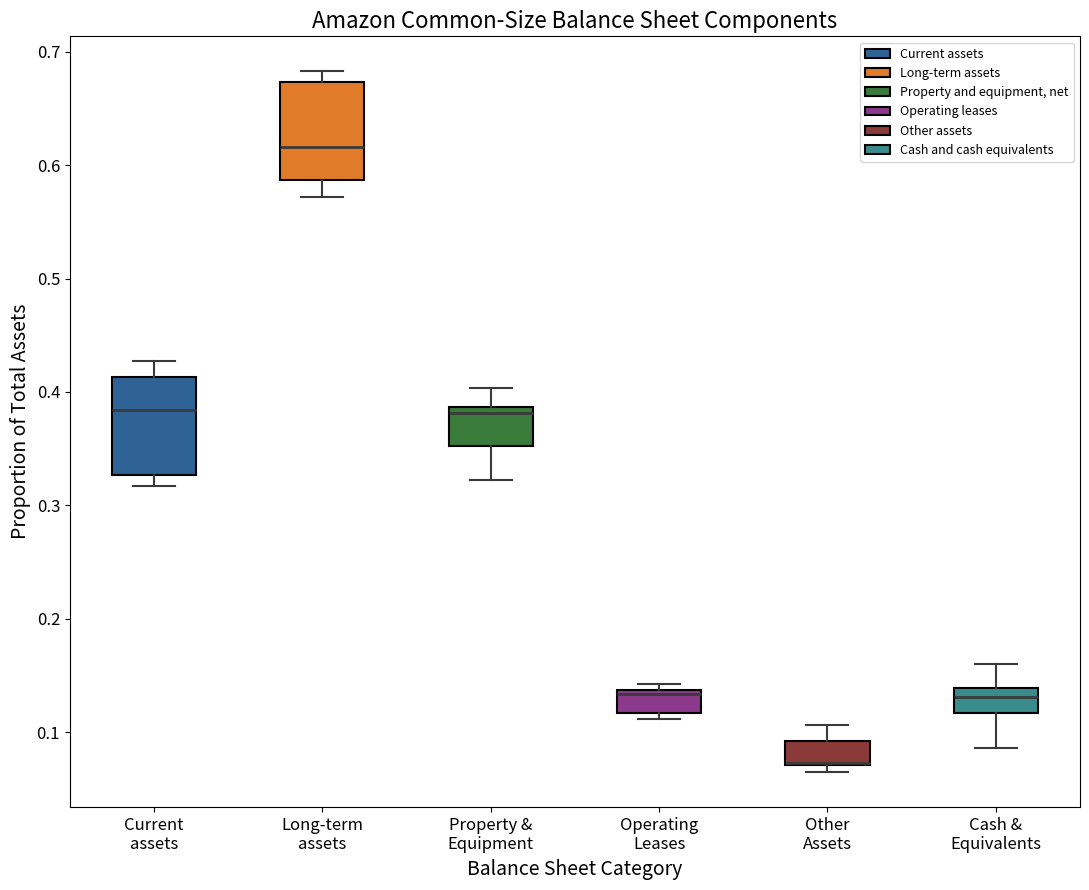

Reading left to right, transcribe this box plot: for each box, give where its median line is, the range the box spans, and where its two whiskers end, as read against the y-axis. The values are not printed on the chart, so give them approximately, as read against the axis.

Current assets: median 0.38, box 0.33 to 0.41, whiskers 0.32 to 0.43
Long-term assets: median 0.62, box 0.59 to 0.67, whiskers 0.57 to 0.68
Property & Equipment: median 0.38, box 0.35 to 0.39, whiskers 0.32 to 0.40
Operating Leases: median 0.13, box 0.12 to 0.14, whiskers 0.11 to 0.14 (just above the box's upper edge)
Other Assets: median 0.07 (drawn on the box's lower edge), box 0.07 to 0.09, whiskers 0.06 to 0.11
Cash & Equivalents: median 0.13, box 0.12 to 0.14, whiskers 0.09 to 0.16